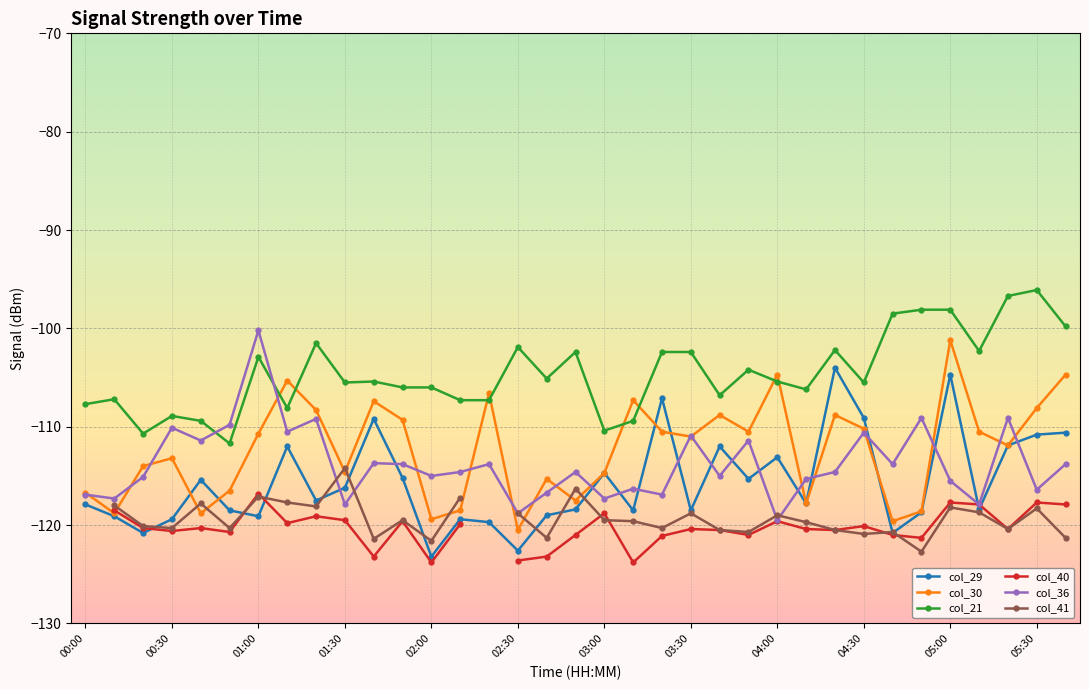

True or false: col_30 has a value of -156.7 at 00:30.

False